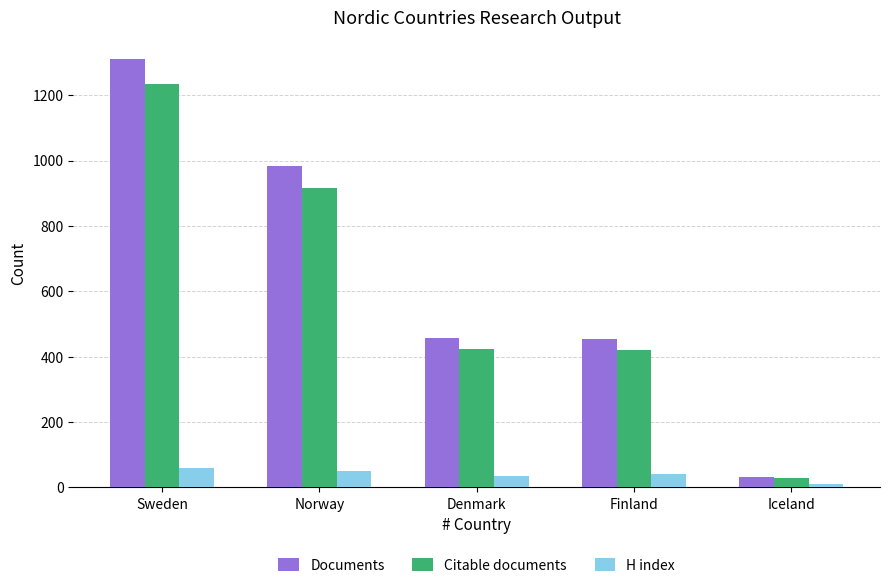

At which category does the chart reach its minimum across all series?

Iceland